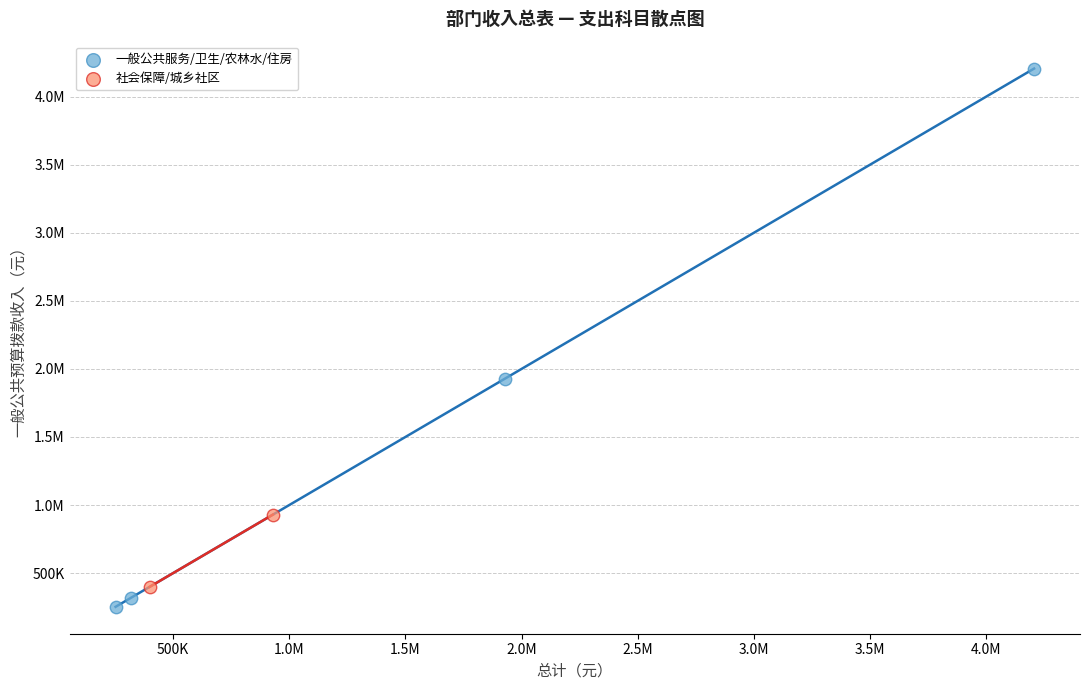

What are all the series names shown in the legend?

一般公共服务/卫生/农林水/住房, 社会保障/城乡社区